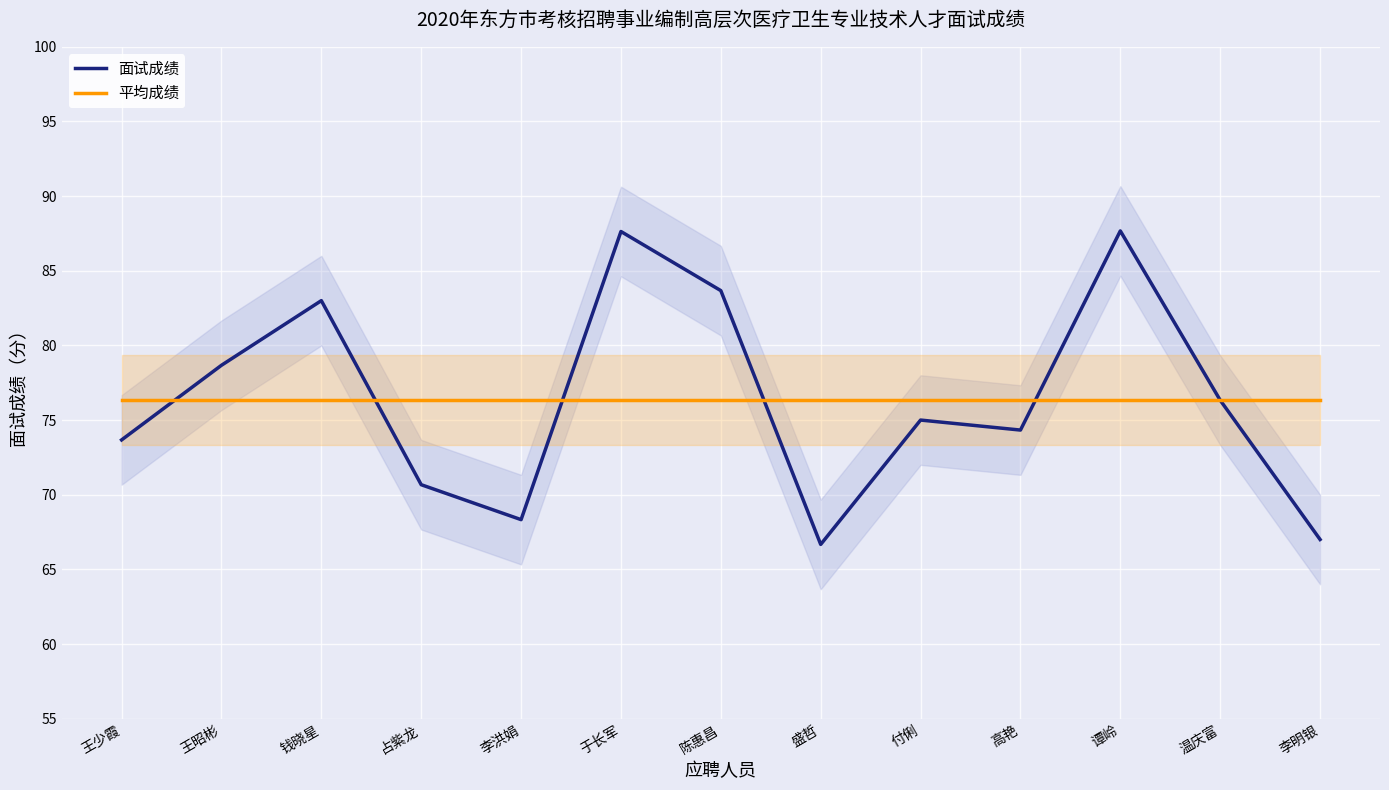

What is the value of the 面试成绩 point at the 1st from the left?

73.7